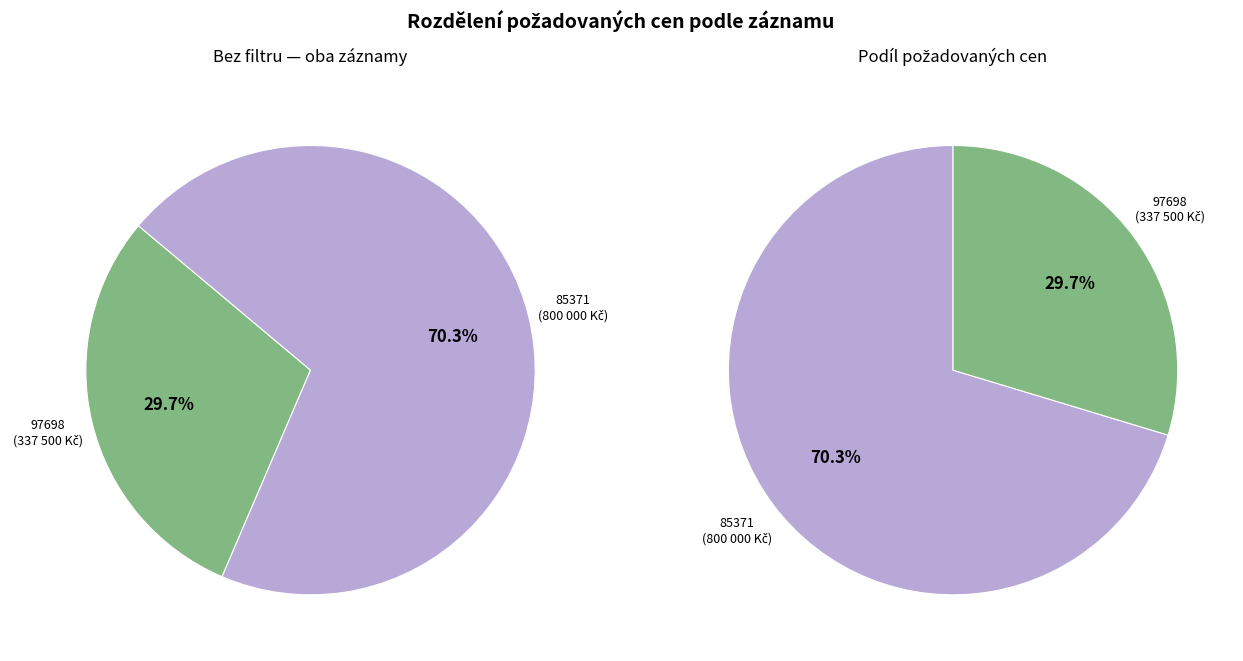

Is there any slice that represents more than half of the pie?

Yes